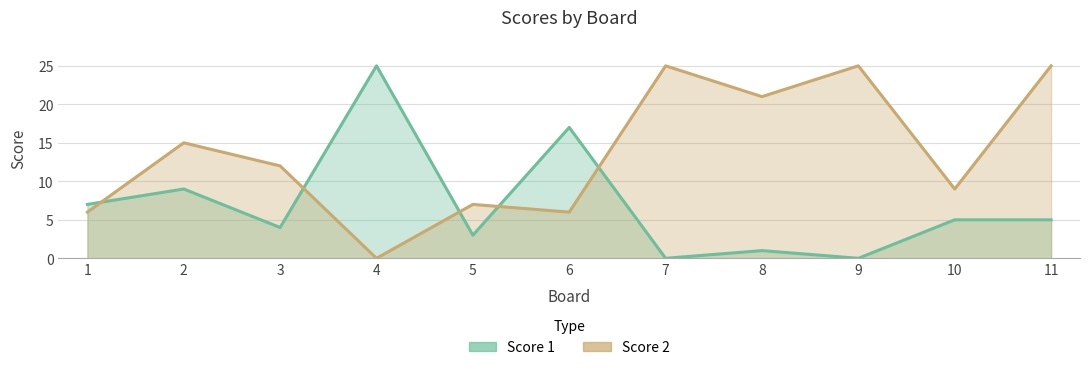

At which label does Score 1 reach its minimum?

7